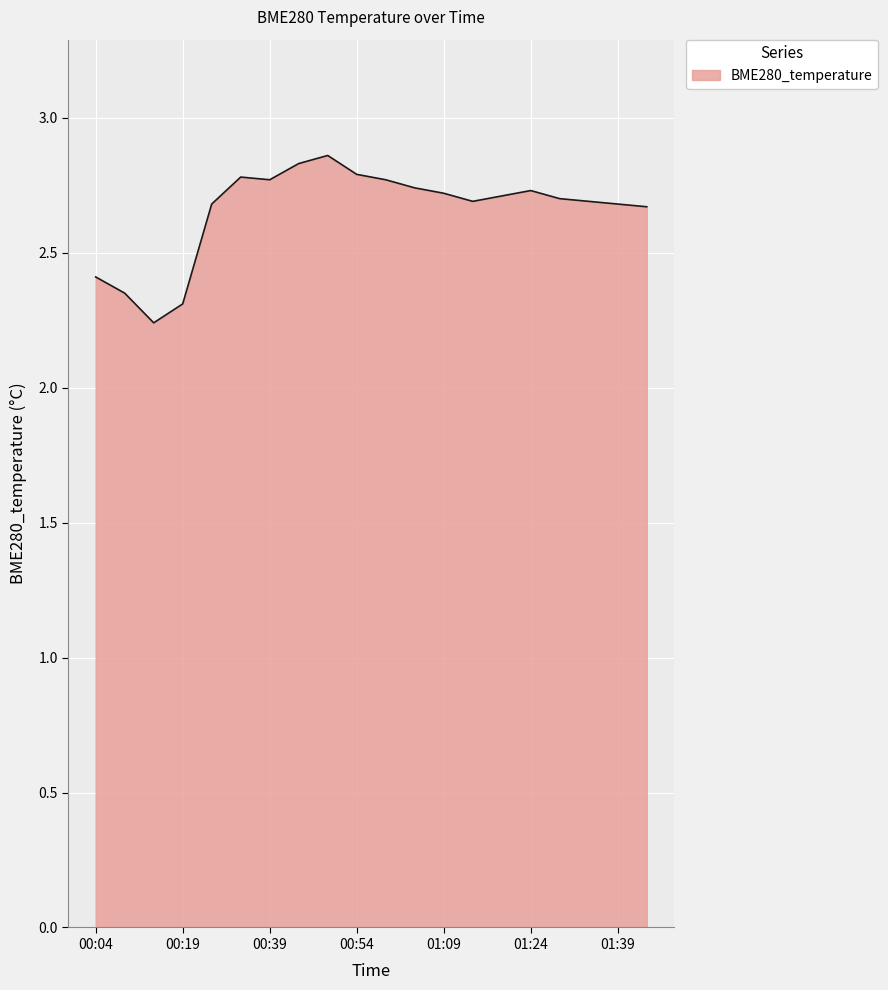

What is the difference between the maximum and minimum values?

0.6